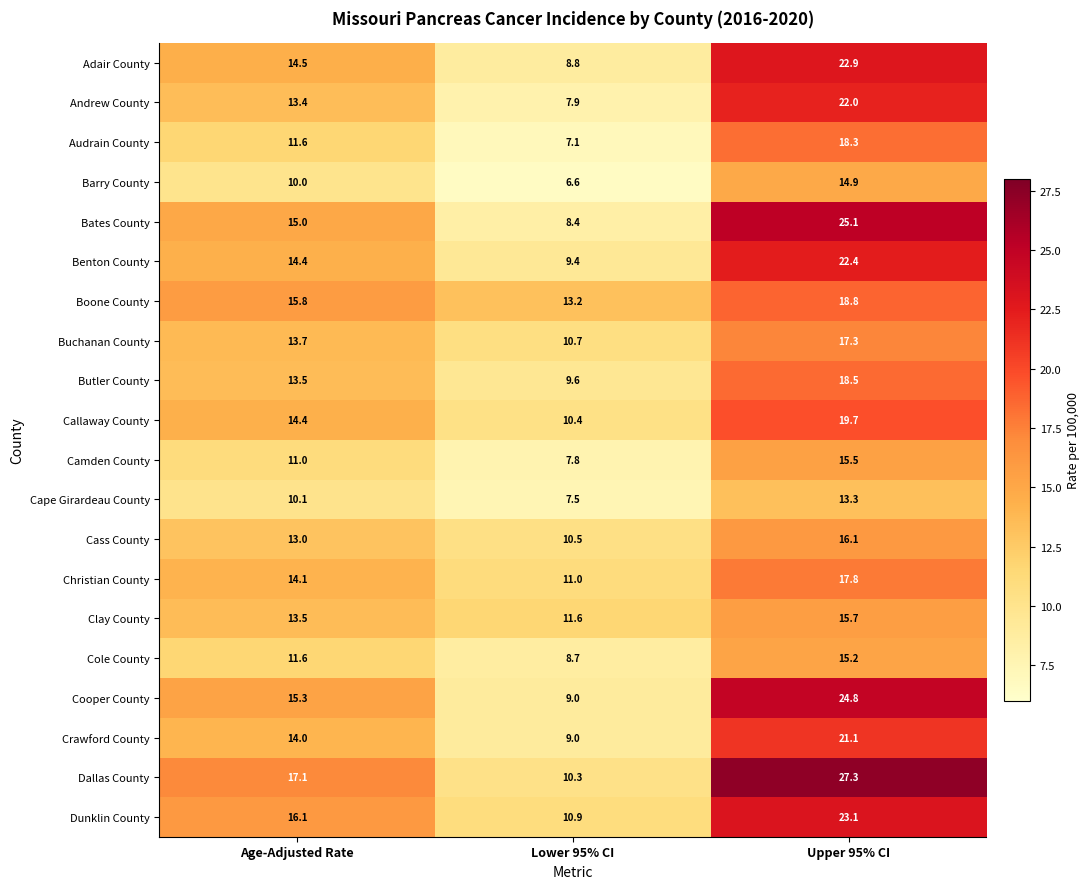

Is it true that Barry County equals 21.6 at Upper 95% CI?

False